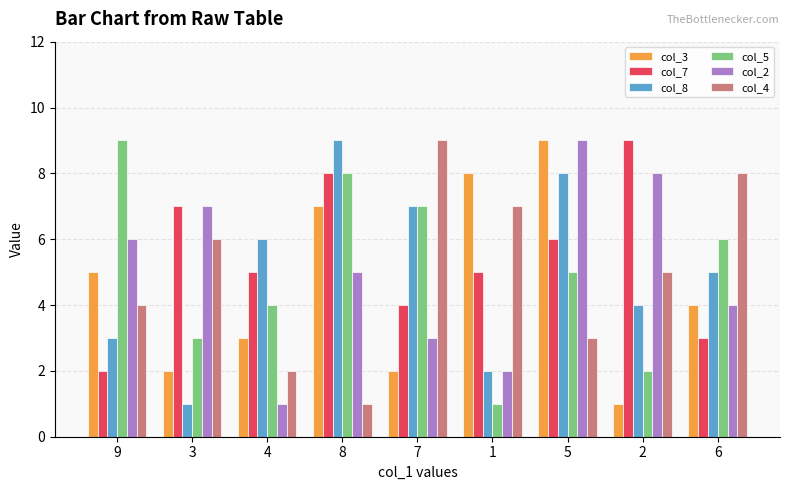

Which category has the highest value in the col_7 series?

2